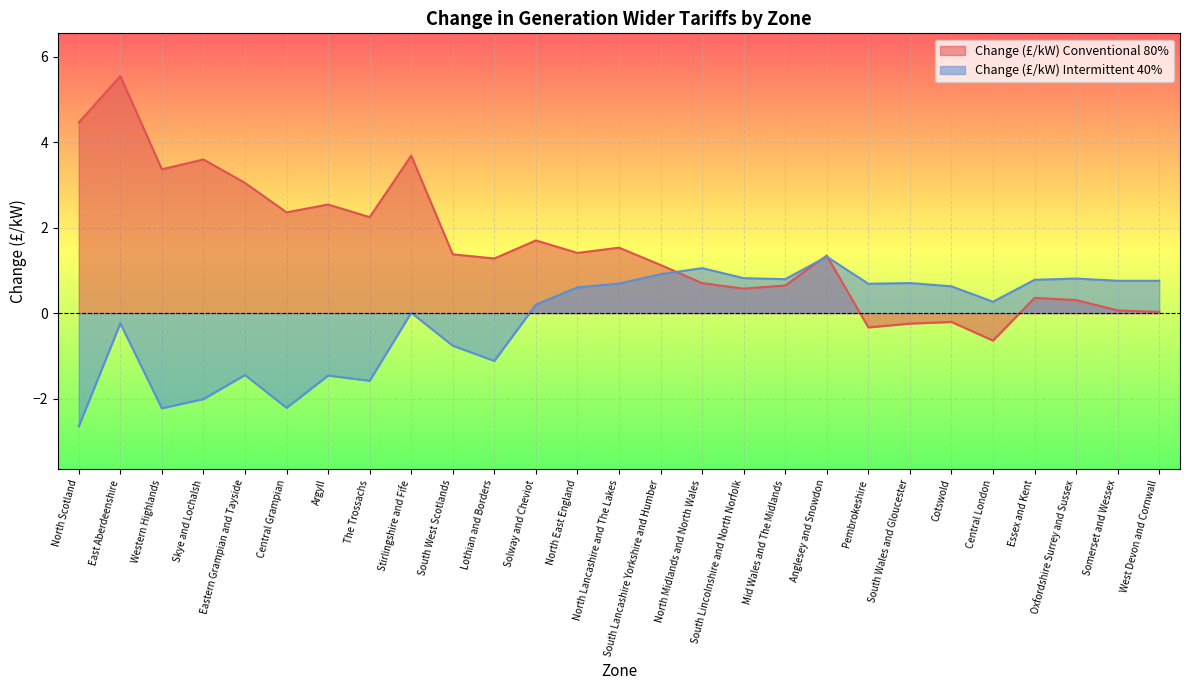

At which label is Change (£/kW) Conventional 80% closest to 2?

The Trossachs